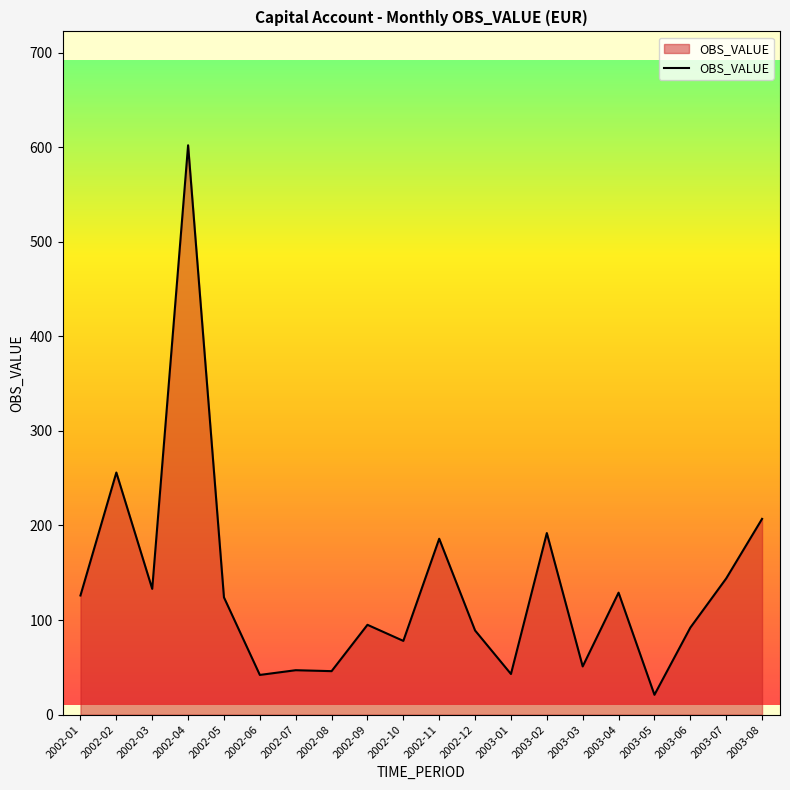

What is the difference between the maximum and minimum values?

581